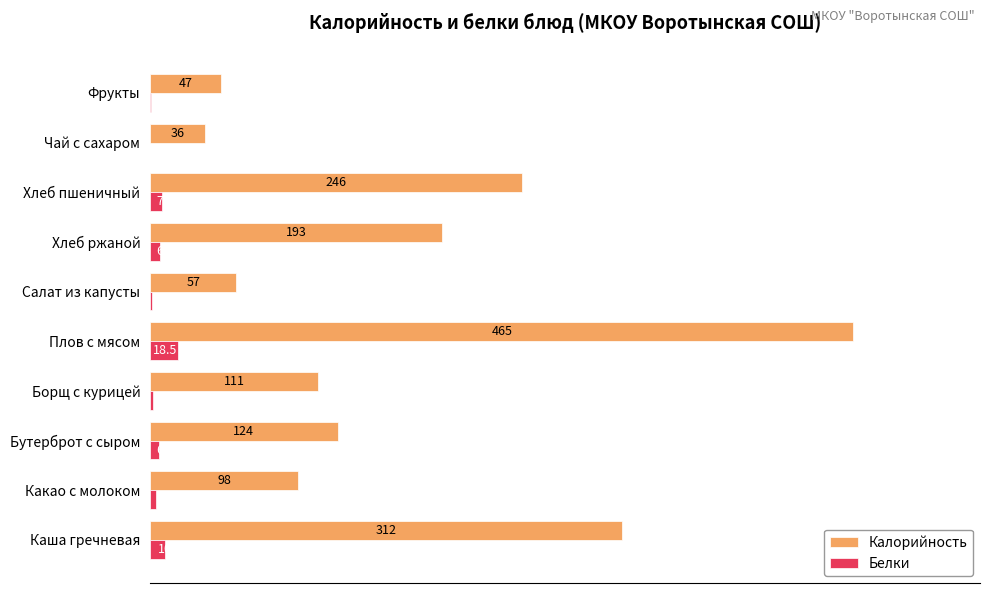

At which category is the sum across all series the highest?

Плов с мясом